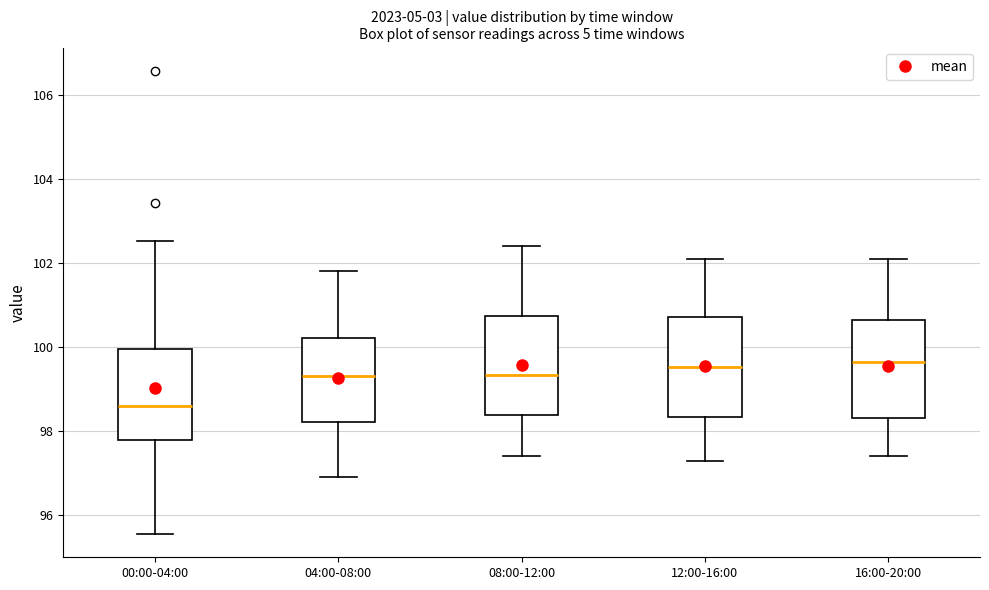

Reading left to right, transcribe this box plot: for each box, give where its median line is, the range the box spans, and where its two whiskers end, as read against the y-axis. The values are not printed on the chart, so give them approximately, as read against the axis.

00:00-04:00: median 98.6, box 97.8 to 100.0, whiskers 95.6 to 102.6
04:00-08:00: median 99.4, box 98.2 to 100.2, whiskers 97.0 to 101.8
08:00-12:00: median 99.4, box 98.4 to 100.8, whiskers 97.4 to 102.4
12:00-16:00: median 99.6, box 98.4 to 100.8, whiskers 97.4 to 102.2
16:00-20:00: median 99.6, box 98.4 to 100.6, whiskers 97.4 to 102.2